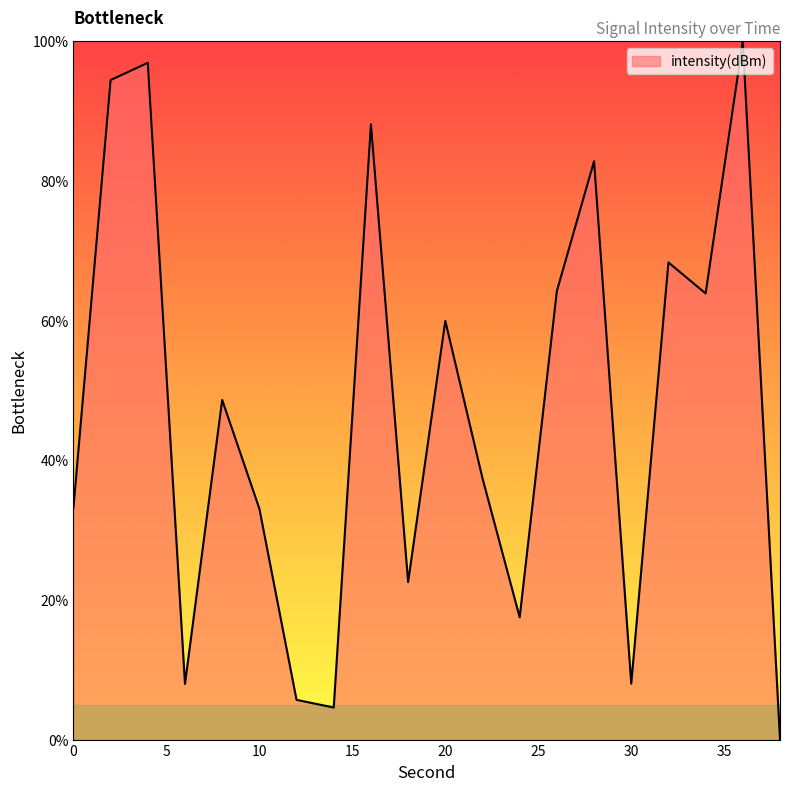

What is the greatest value displayed?

100.0